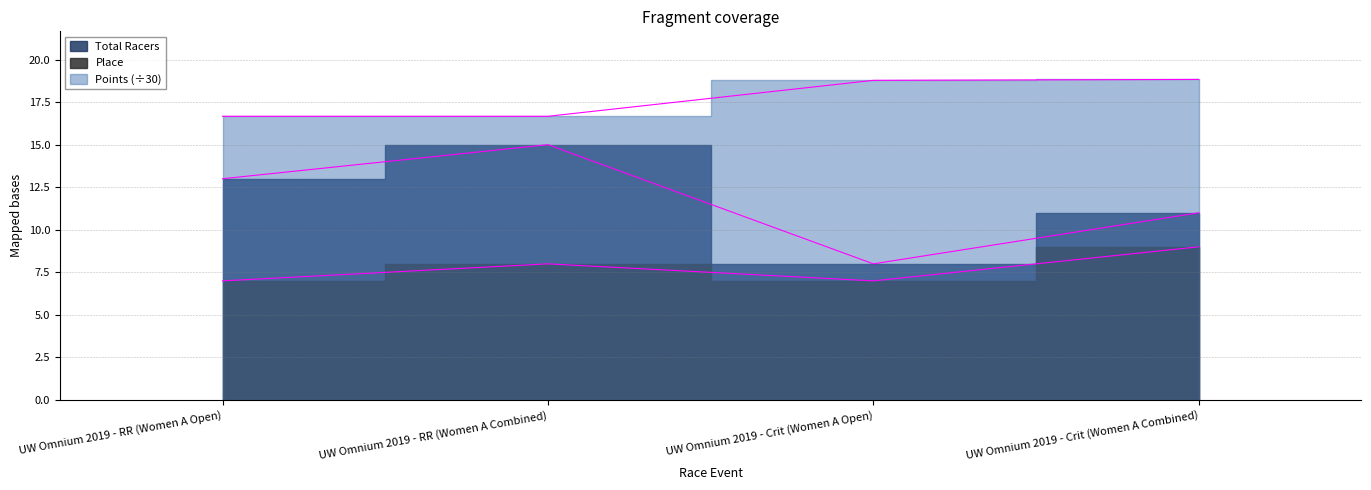

Where is the first local maximum for Total Racers?

UW Omnium 2019 - RR (Women A Combined)